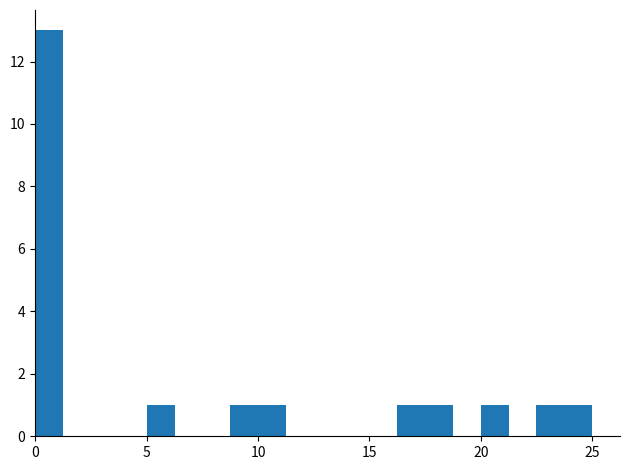

Around what value on the x-axis is the tallest bar? Give the approximate position of its centre, as read against the axis.

0.5